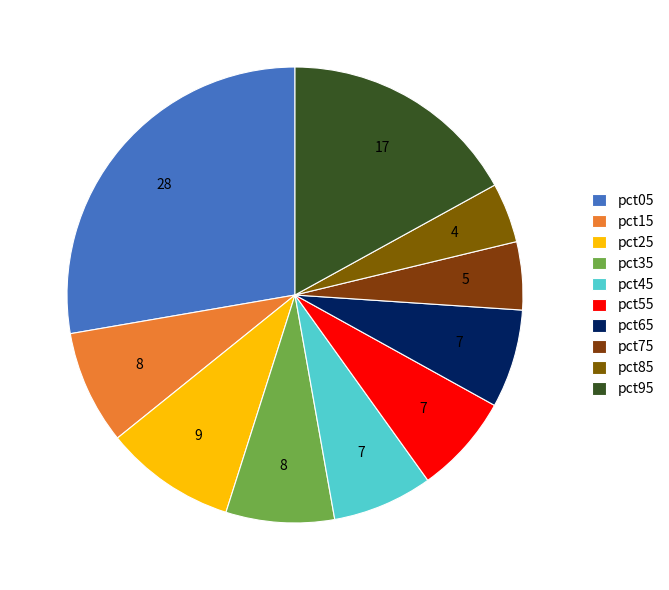

Combined, do pct55 and pct75 account for over 50%?

No